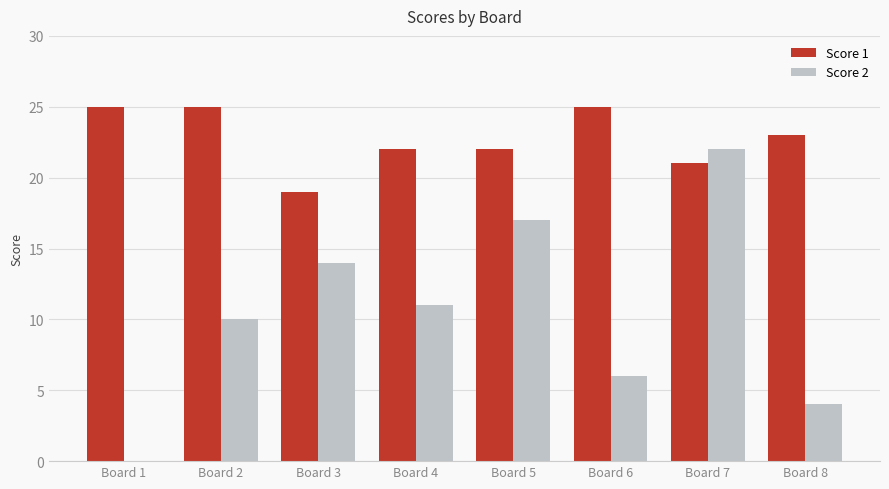

What value does the Score 1 series have at Board 8?

23